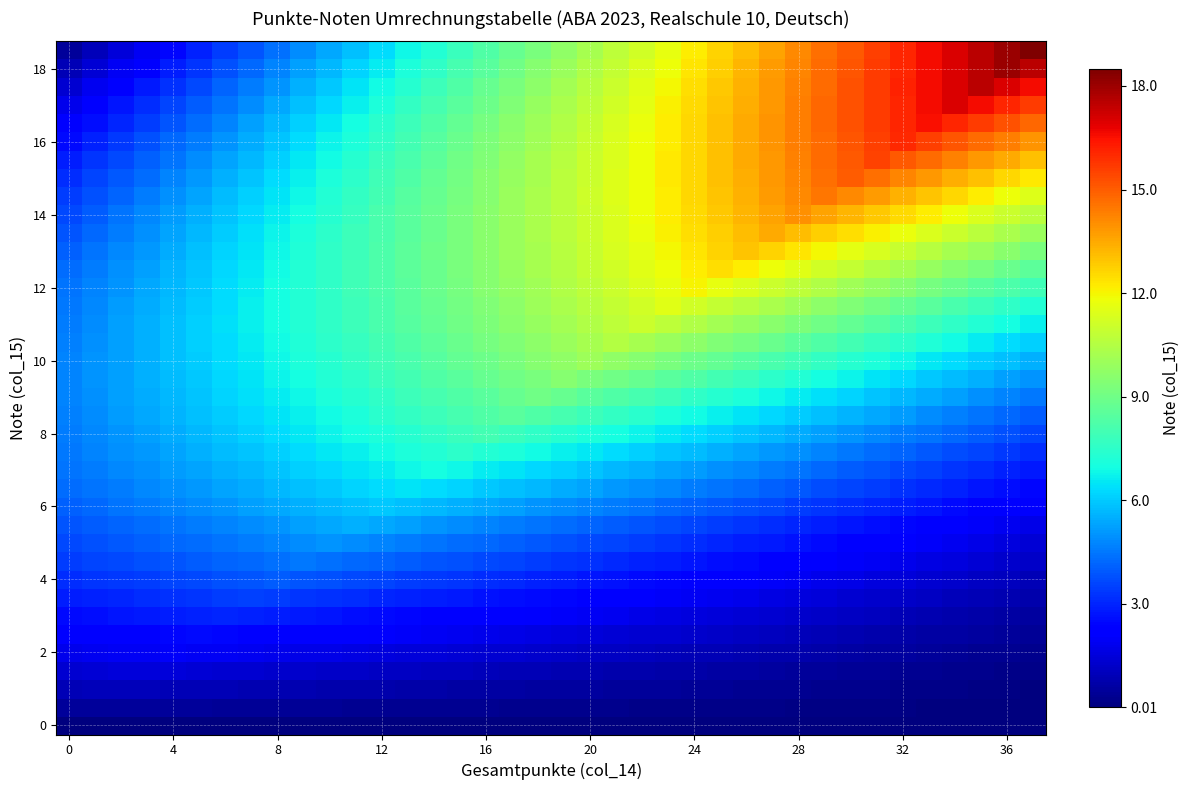

What is the maximum value shown in the chart?

18.5